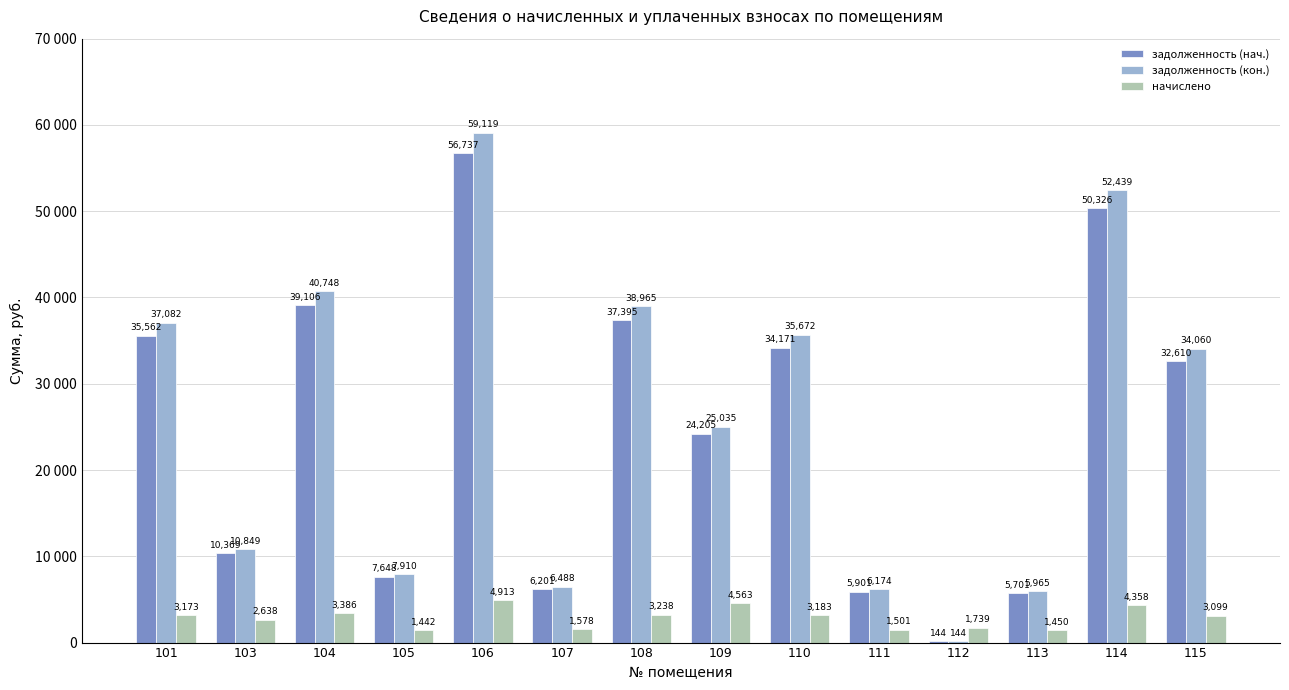

What is the maximum value for начислено?

4912.8